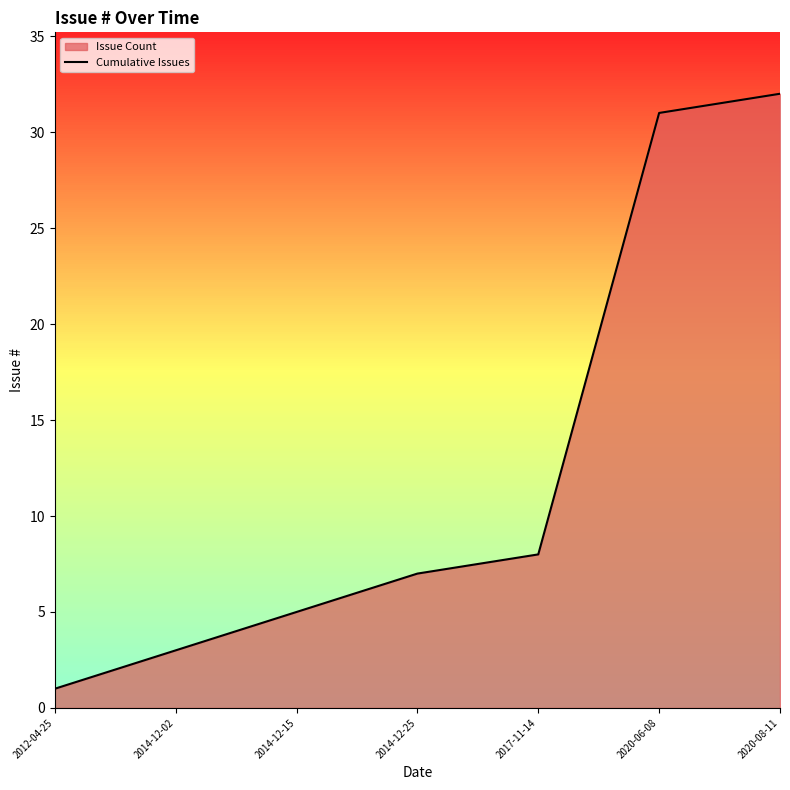

What is the sum of all values?

87